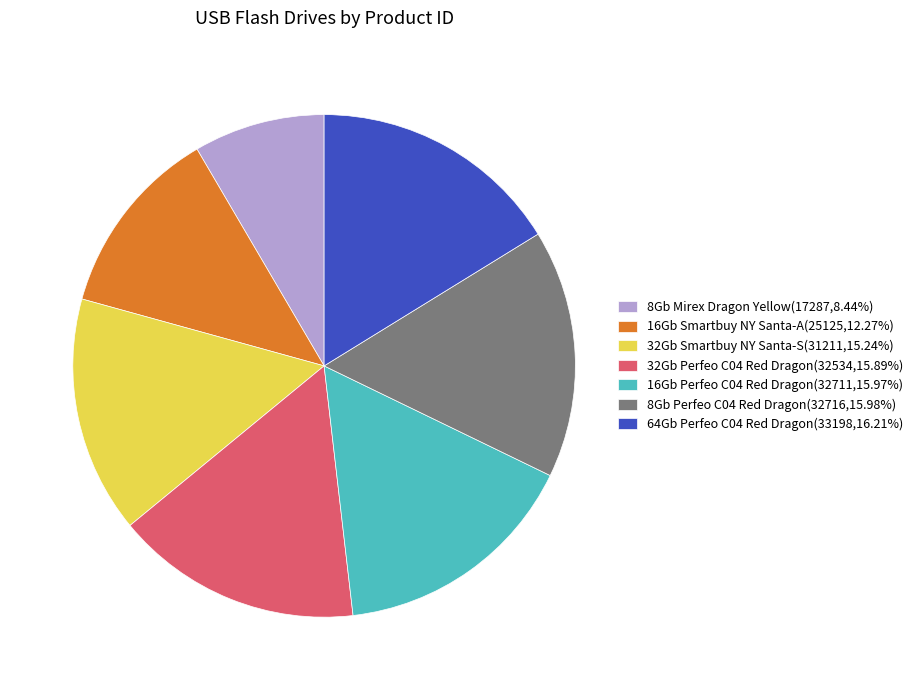

Is the sum of 8Gb Mirex Dragon Yellow(17287,8.44%) and 8Gb Perfeo C04 Red Dragon(32716,15.98%) greater than half?

No